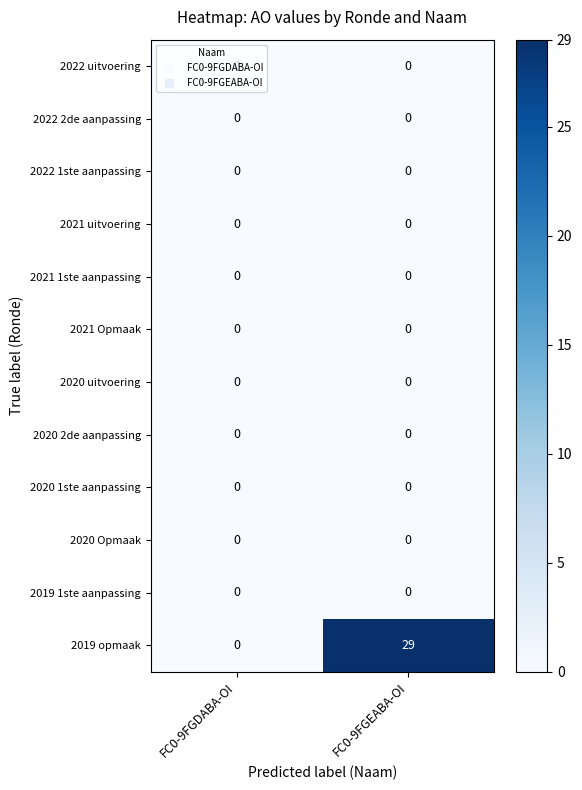

Which category has the highest value across all series?

FC0-9FGEABA-OI